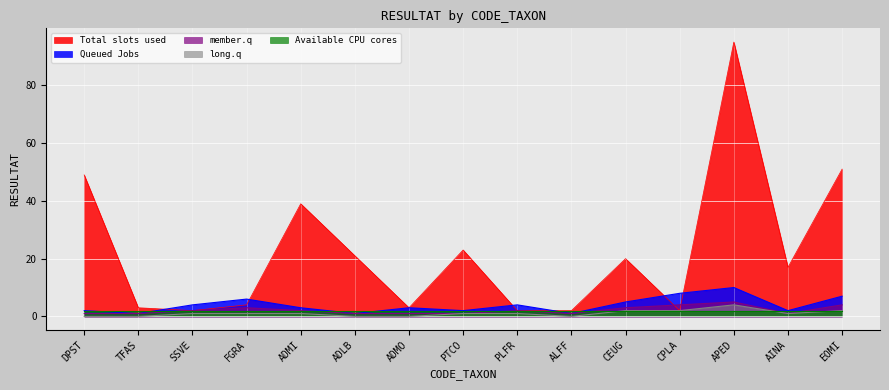

At which label is long.q closest to 2?

CEUG